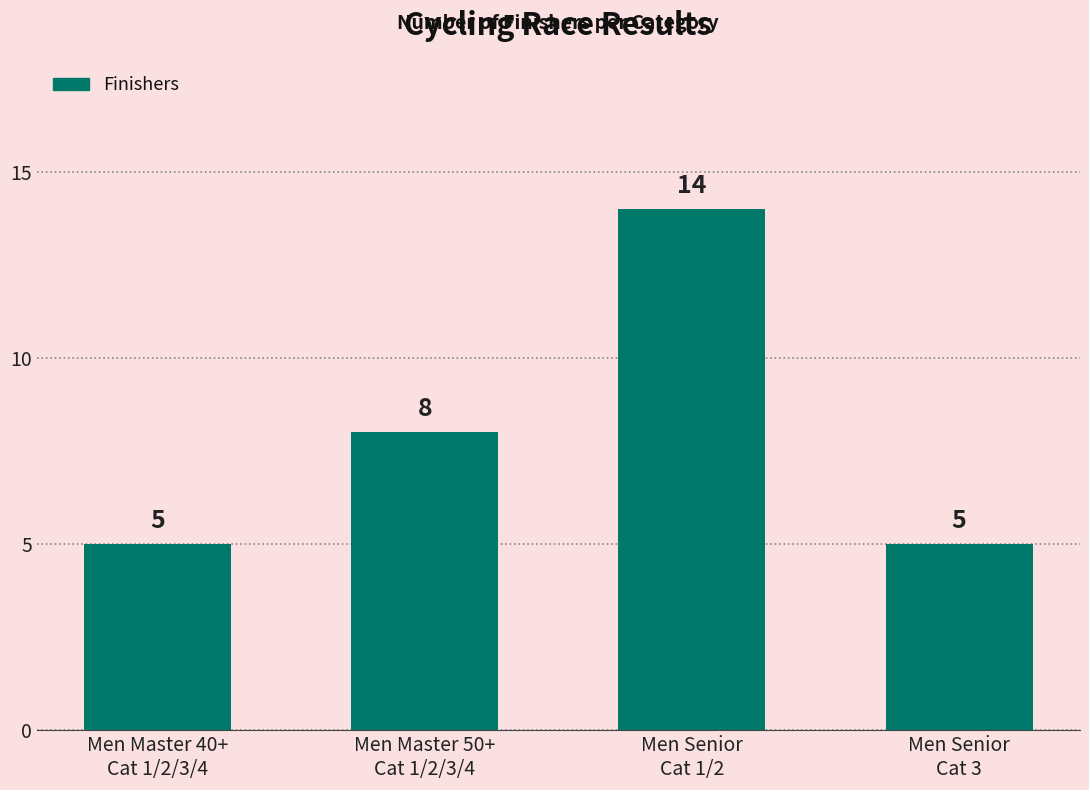

What is the value of the 4th bar from the left?

5